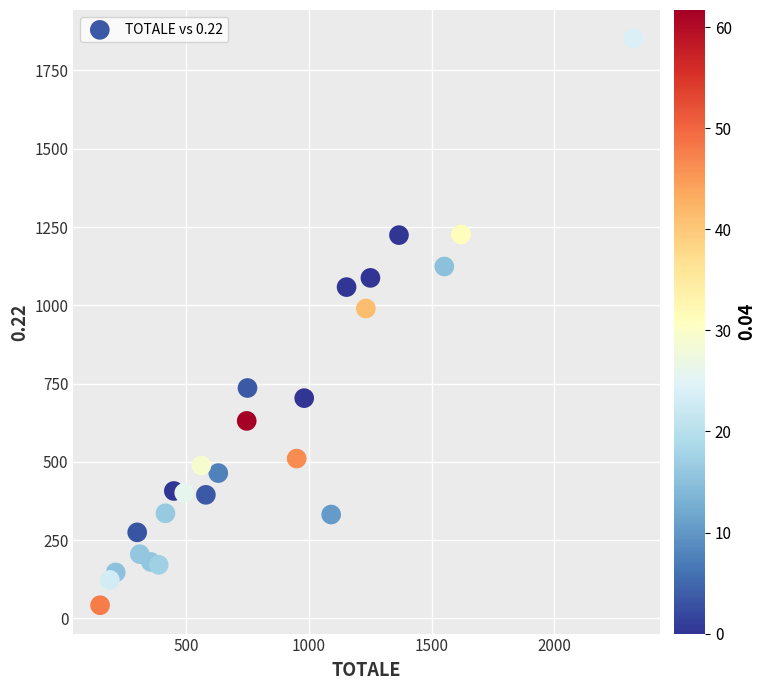

What Y value in the scatter plot is closest to 947?

989.8